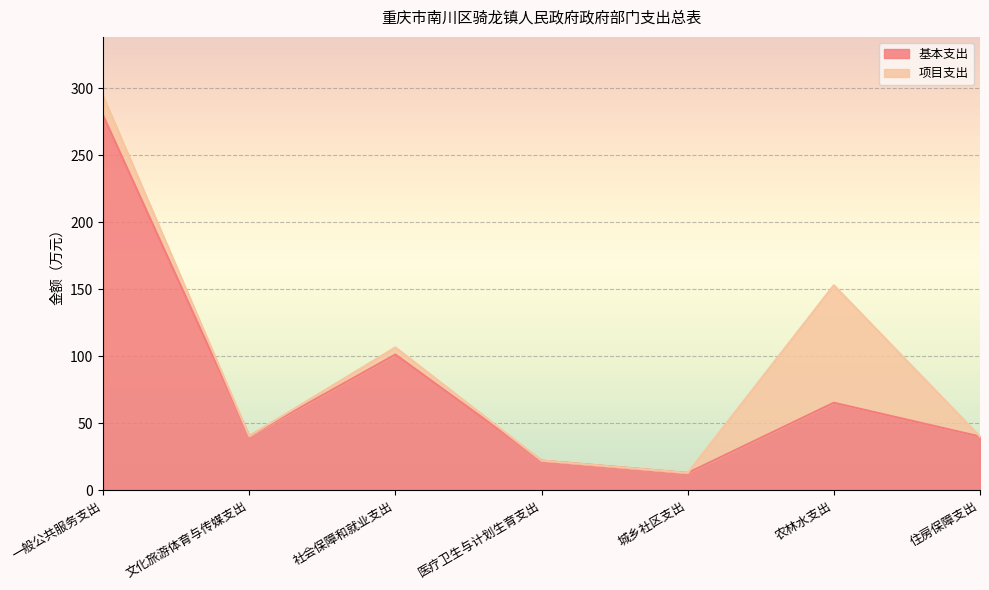

Which has a higher value, 住房保障支出 or 城乡社区支出?

住房保障支出